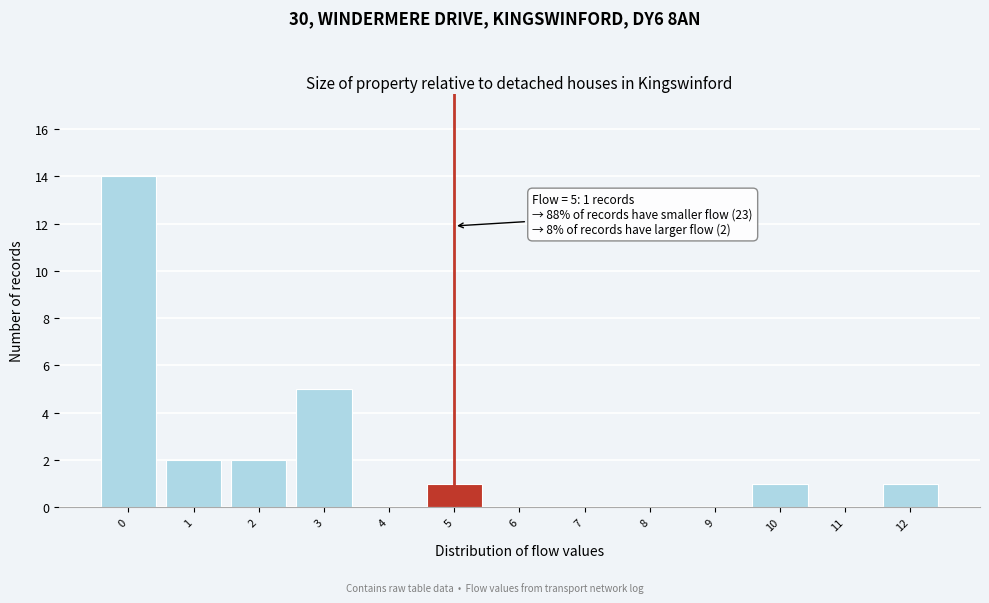

Over which range of the x-axis is the bar tallest?

-0.5 to 0.5